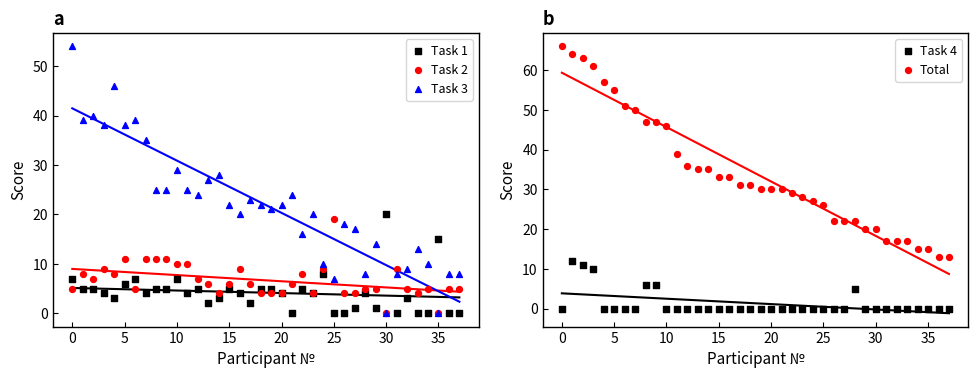

Is the value of Task 3 at −5 greater than the value of Task 1 at 18?

Yes